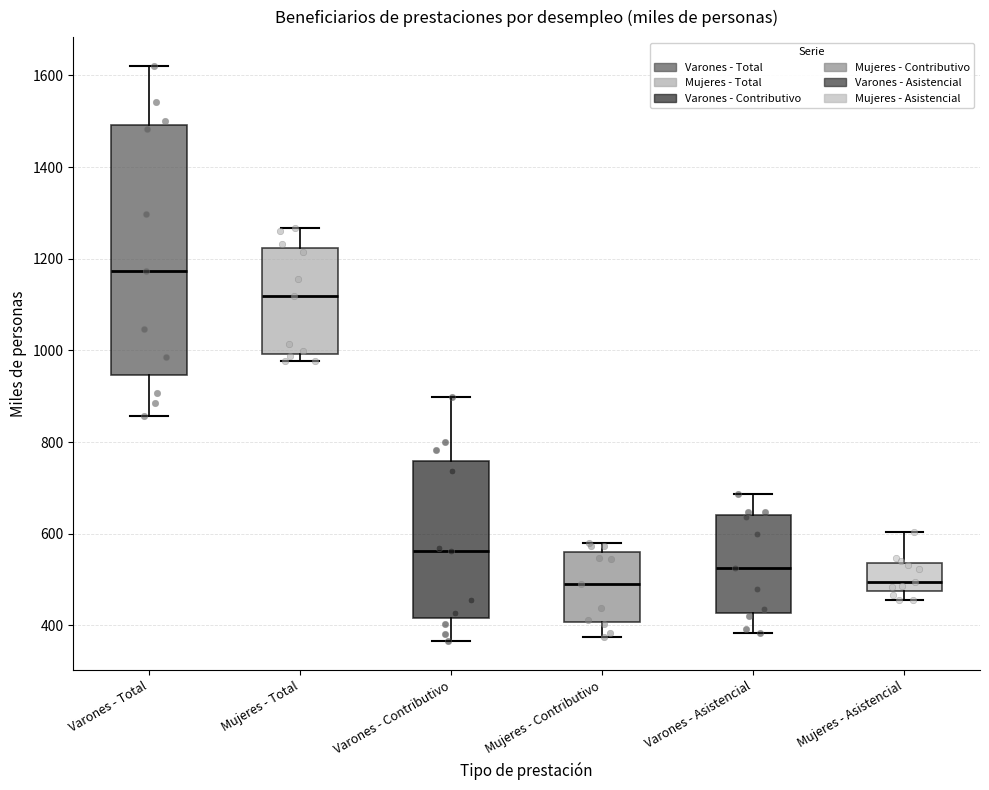

Reading left to right, read every box against the y-axis: the position of its median line, the range the box covers, and the ends of its whiskers. The values are not printed on the chart, so give them approximately, as read against the axis.

Varones - Total: median 1180, box 940 to 1500, whiskers 860 to 1620
Mujeres - Total: median 1120, box 1000 to 1220, whiskers 980 to 1260
Varones - Contributivo: median 560, box 420 to 760, whiskers 360 to 900
Mujeres - Contributivo: median 500, box 400 to 560, whiskers 380 to 580
Varones - Asistencial: median 520, box 420 to 640, whiskers 380 to 680
Mujeres - Asistencial: median 500, box 480 to 540, whiskers 460 to 600